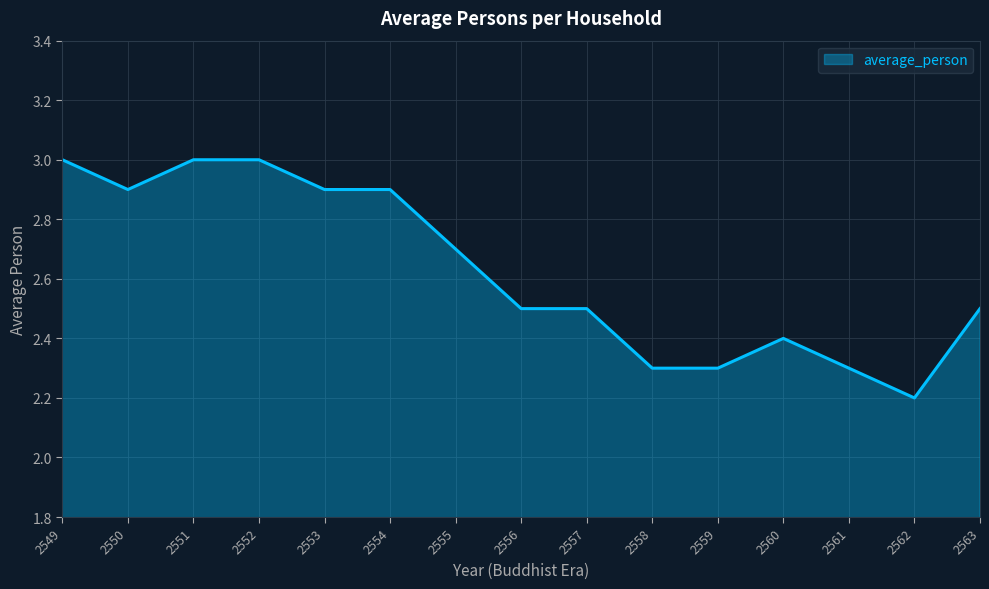

Reading left to right, what are all the values shown in this chart?

2549=3.0	2550=2.9	2551=3.0	2552=3.0	2553=2.9	2554=2.9	2555=2.7	2556=2.5	2557=2.5	2558=2.3	2559=2.3	2560=2.4	2561=2.3	2562=2.2	2563=2.5